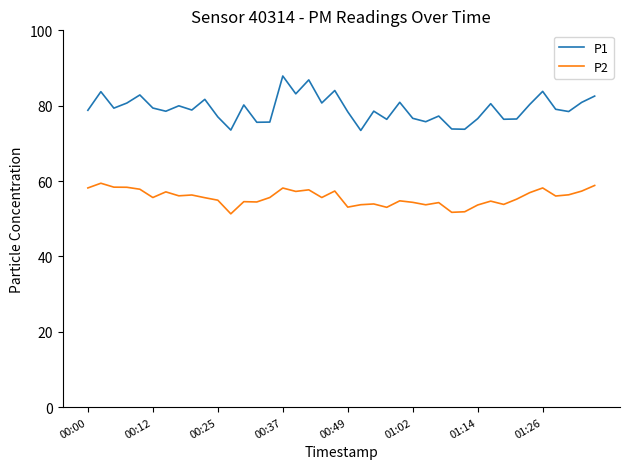

Which series has the largest total across all categories?

P1